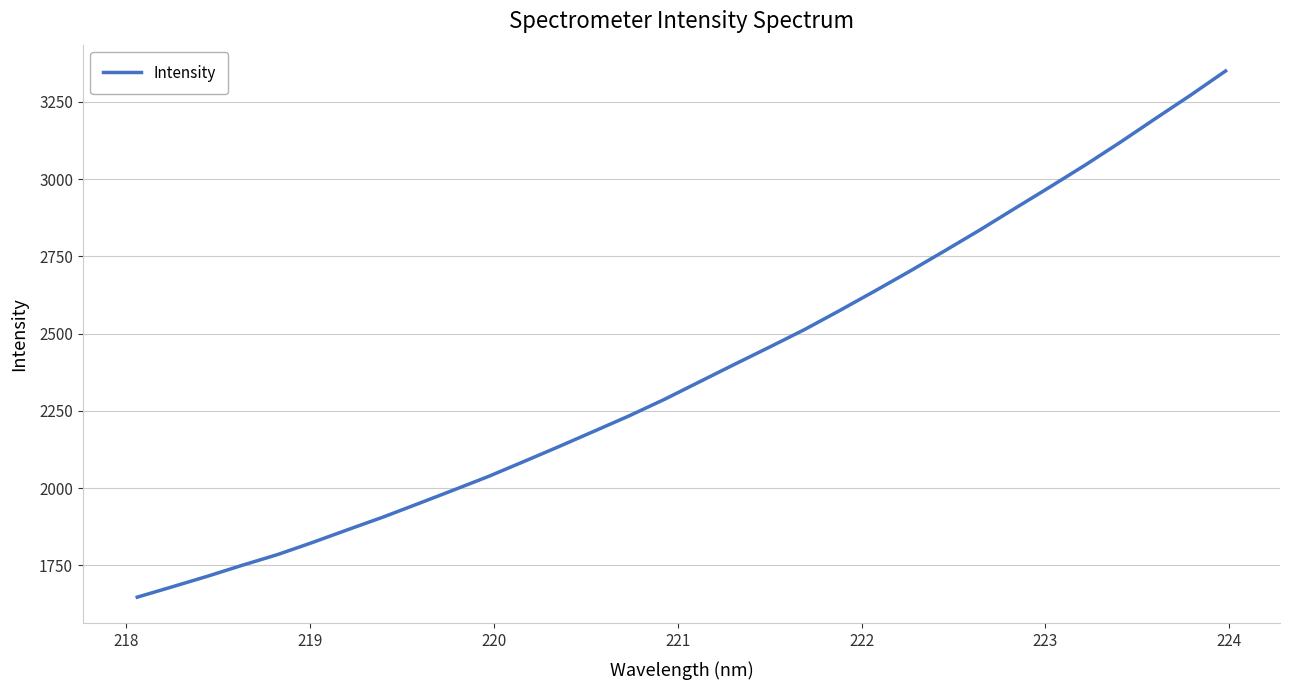

What is the maximum value shown in the chart?

3349.7